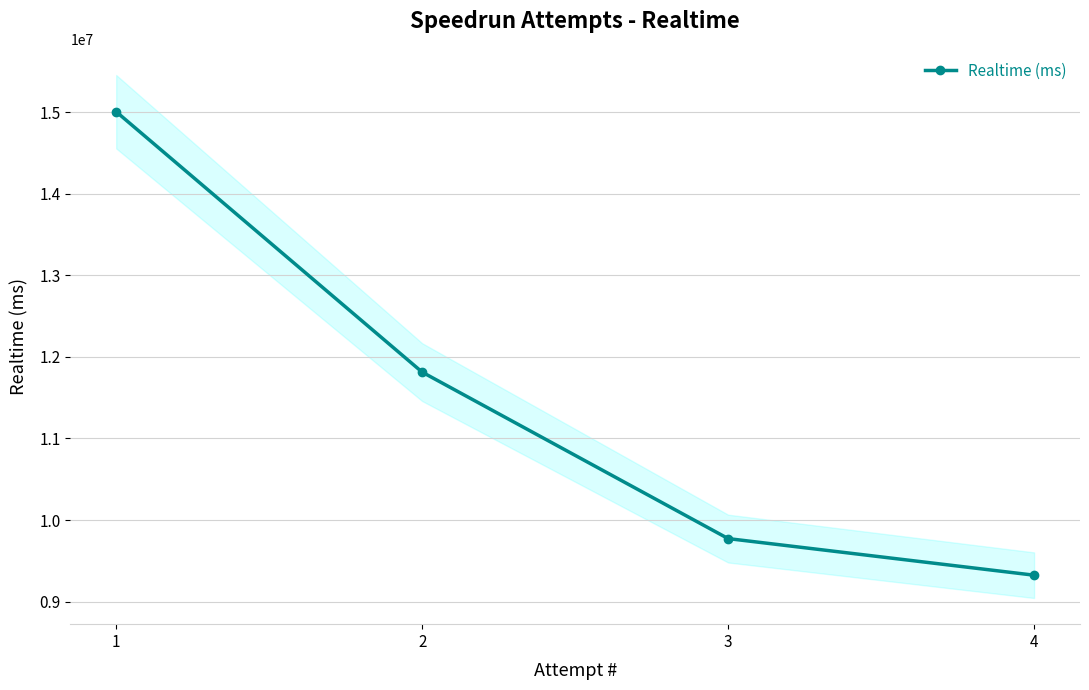

What is the change in value from 2 to 3?

-2040463